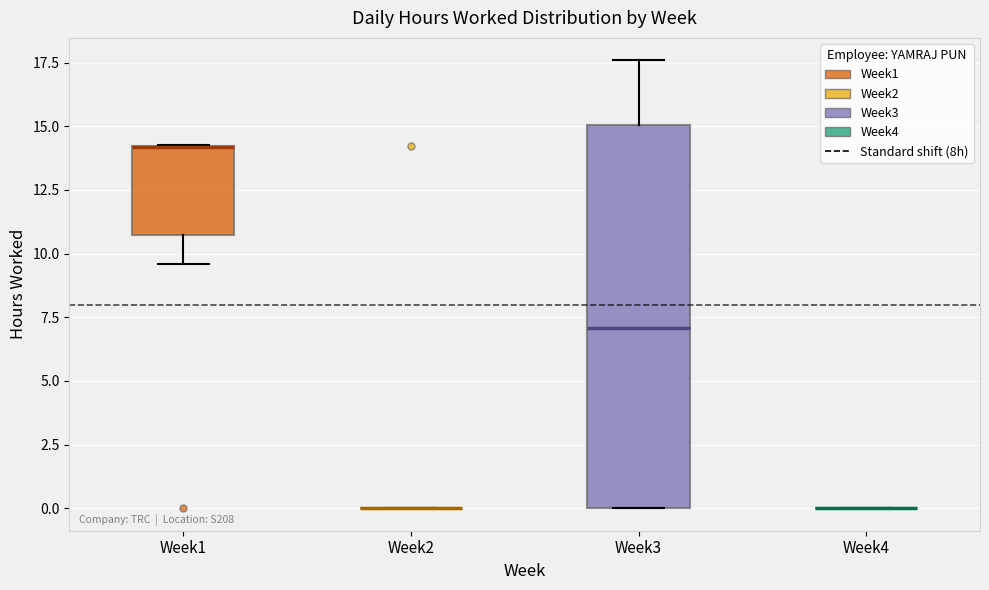

Where is the lower edge of the box for Week1 on the y-axis? The values are not printed on the chart, so give them approximately, as read against the axis.

11.0